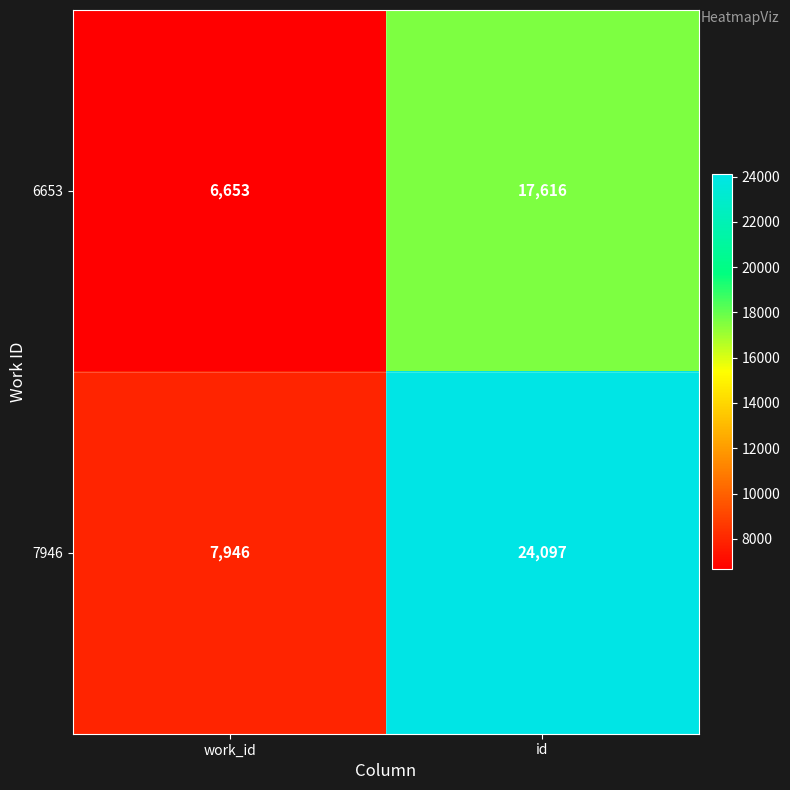

Count the number of data series in this chart.

2